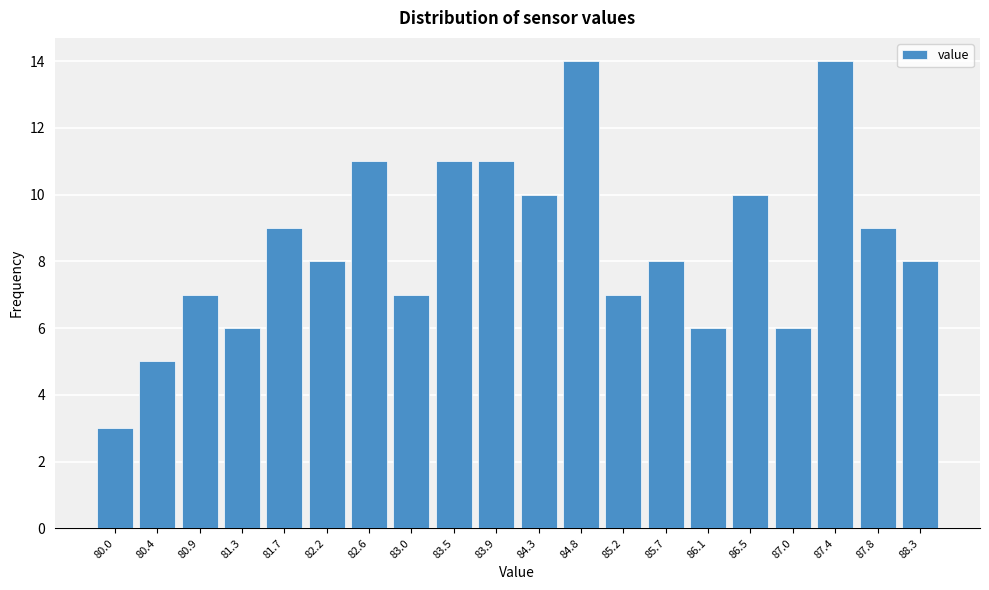

Reading right to left, extract all data points from this chart.

88.3=8	87.8=9	87.4=14	87.0=6	86.5=10	86.1=6	85.7=8	85.2=7	84.8=14	84.3=10	83.9=11	83.5=11	83.0=7	82.6=11	82.2=8	81.7=9	81.3=6	80.9=7	80.4=5	80.0=3